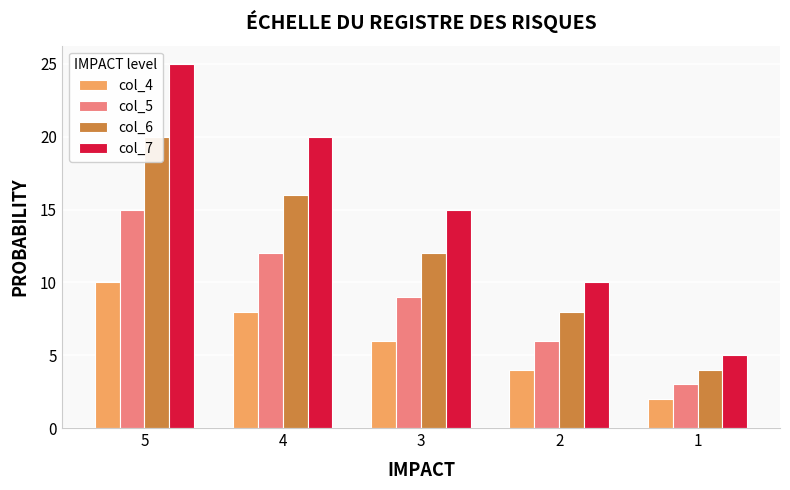

Read the col_4 value at 5.

10